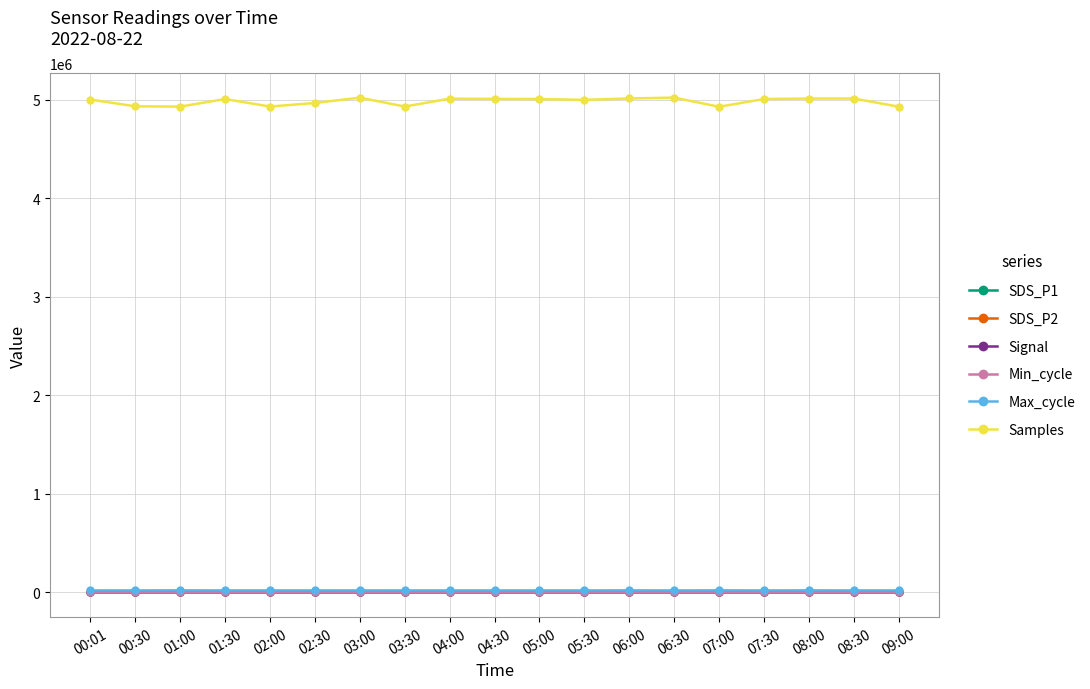

What is the label of the 18th point from the right?

00:30